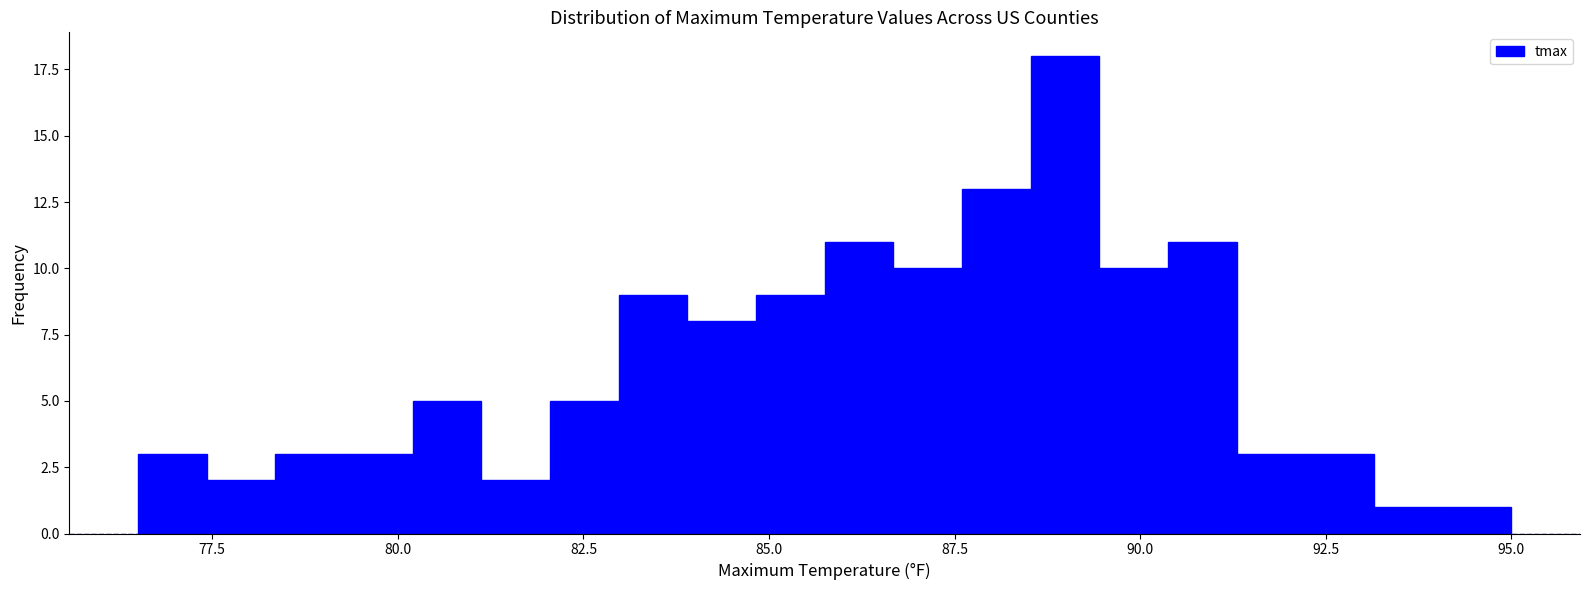

Read against the x-axis, roughly where is the centre of the tallest bar?

89.0